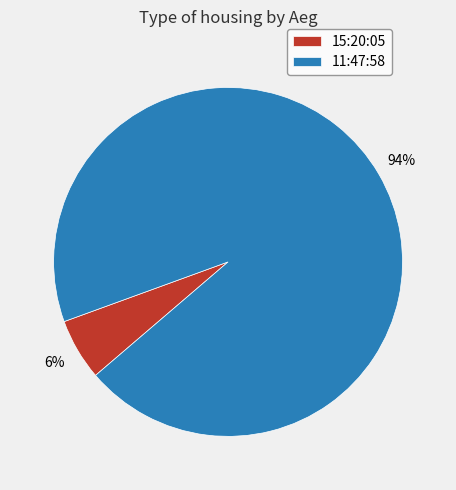

Between 11:47:58 and 15:20:05, which is larger?

11:47:58